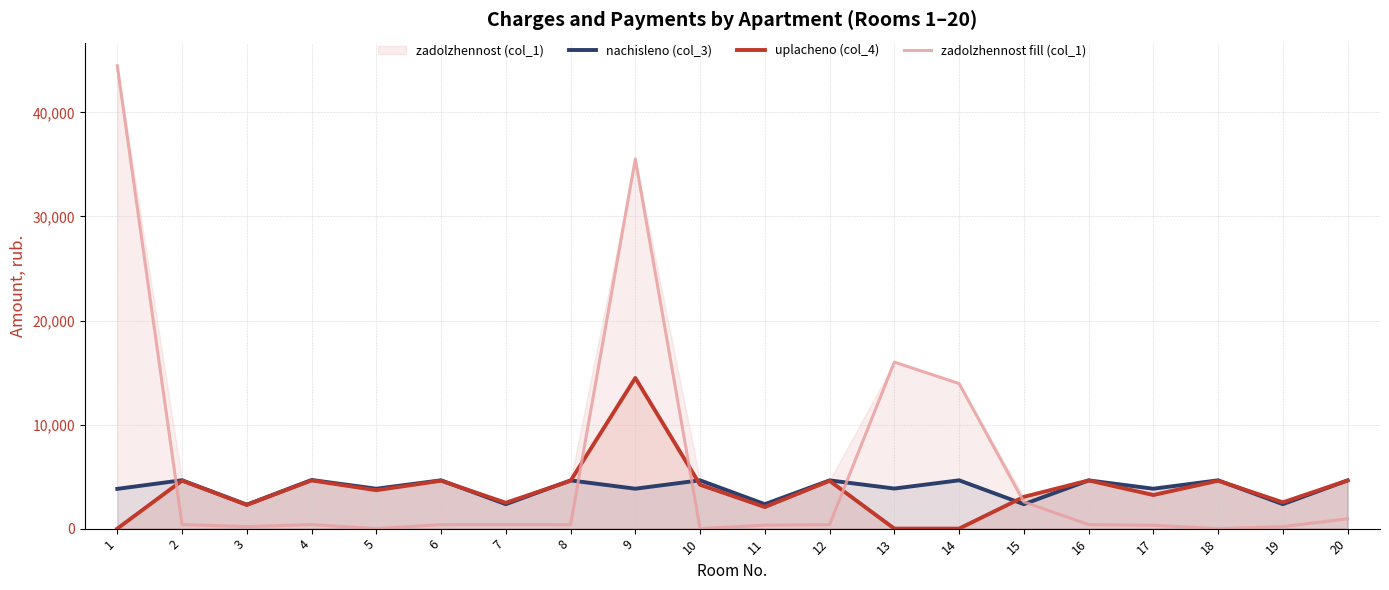

Read the zadolzhennost fill (col_1) value at 3.

191.8